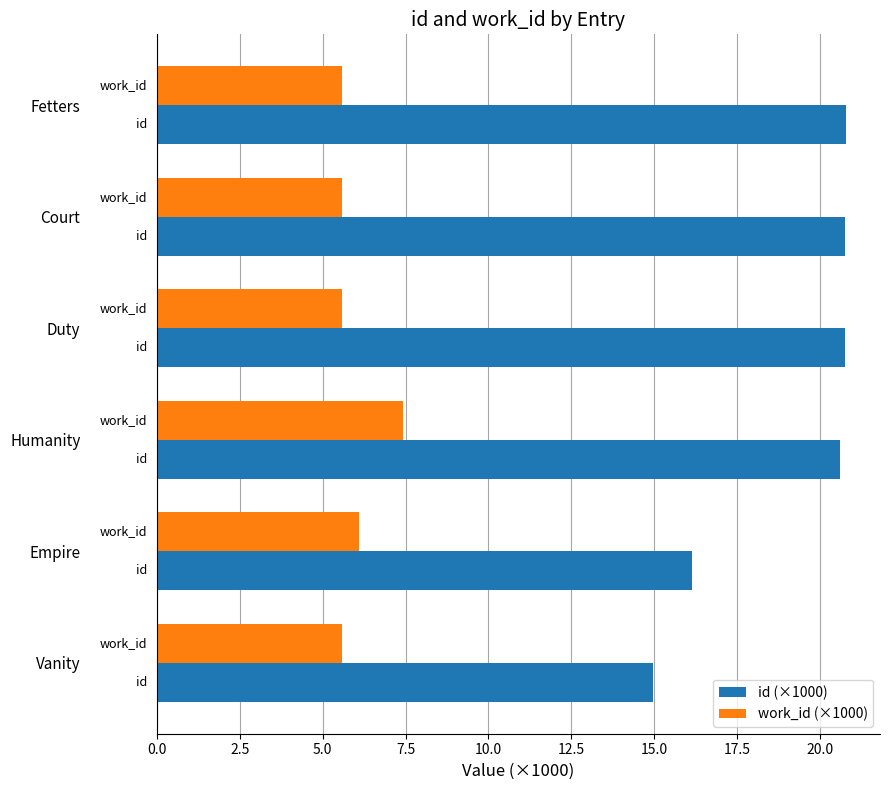

Which series has the largest range (max minus min)?

id (×1000)